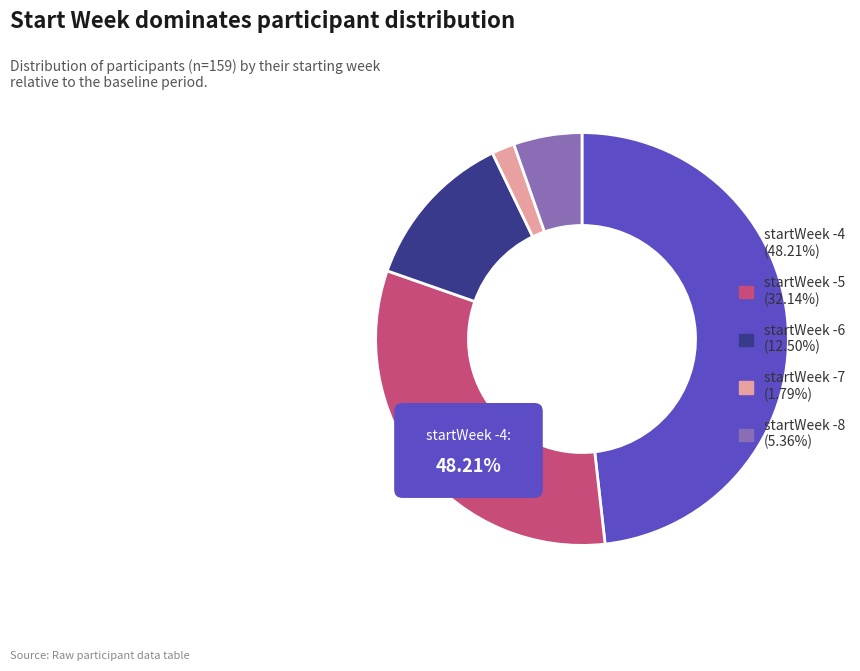

To the nearest percent, what is the difference between the largest and smallest slice percentages?

46%